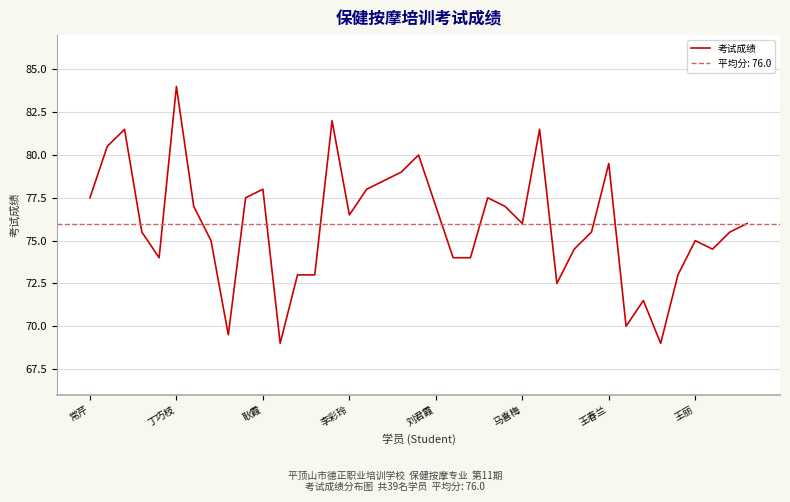

Reading right to left, extract all data points from this chart.

76.0	75.5	74.5	75.0	73.0	69.0	71.5	70.0	79.5	75.5	74.5	72.5	81.5	76.0	77.0	77.5	74.0	74.0	77.0	80.0	79.0	78.5	78.0	76.5	82.0	73.0	73.0	69.0	78.0	77.5	69.5	75.0	77.0	84.0	74.0	75.5	81.5	80.5	77.5